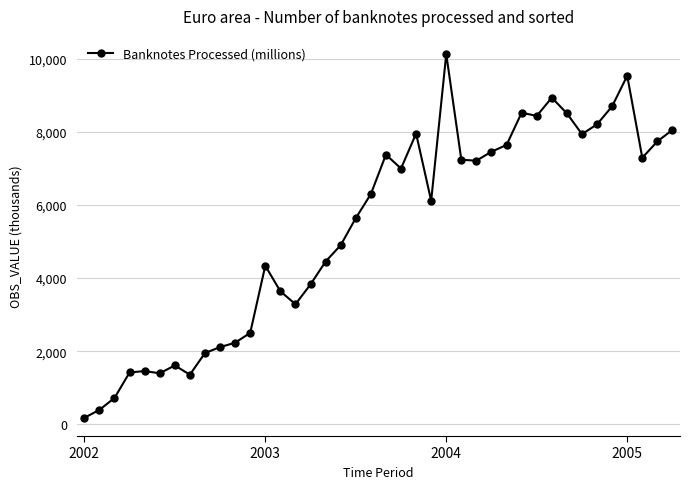

What is the maximum value shown in the chart?

10133.6